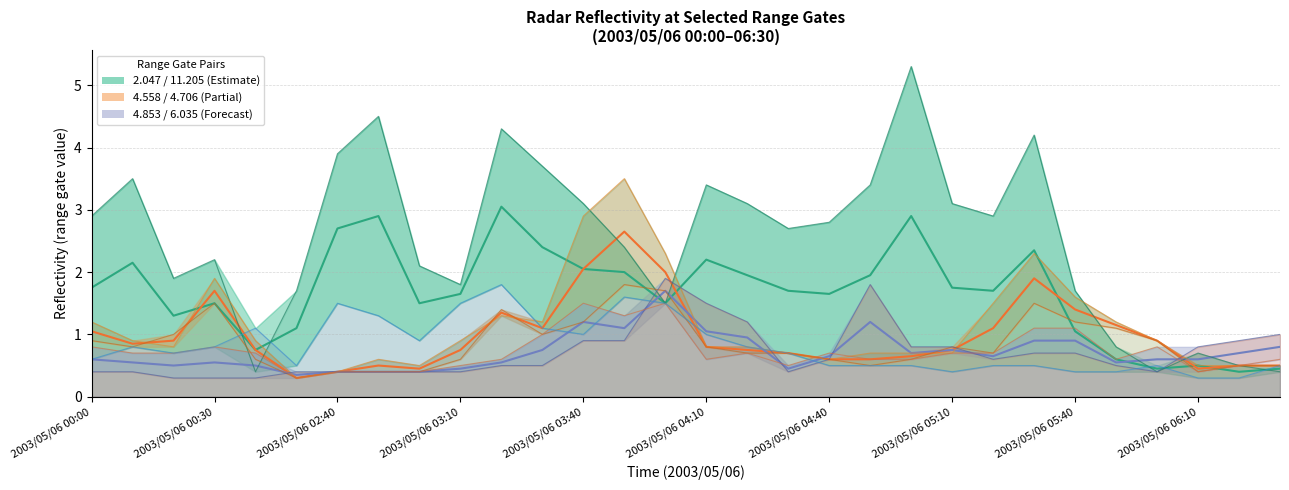

The value of 4.706 at 2003/05/06 03:50 is 1.8. True or false?

True